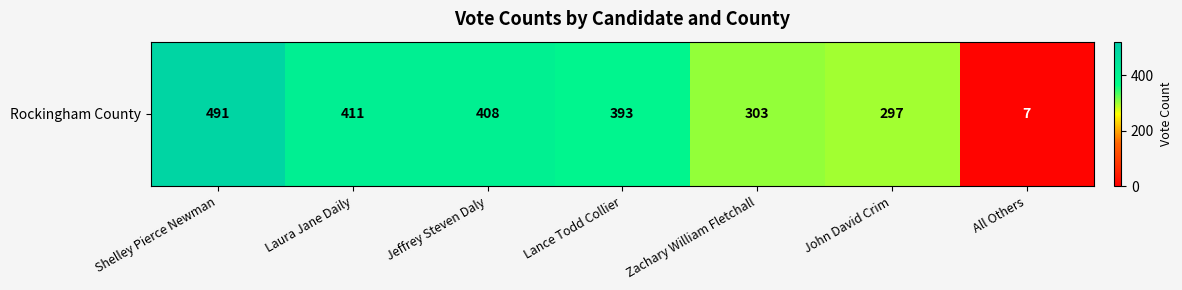

The chart shows a value of 533 at John David Crim. True or false?

False